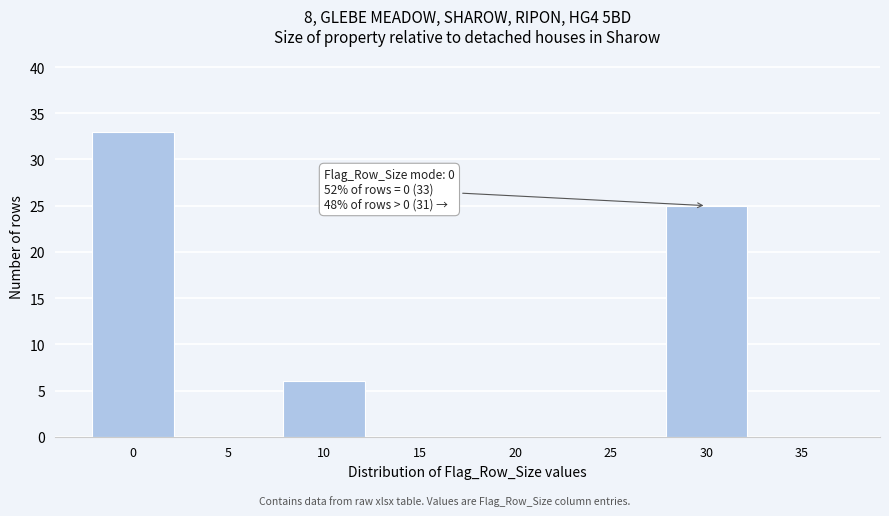

Reading left to right, extract all data points from this chart.

0=33	5=0	10=6	15=0	20=0	25=0	30=25	35=0